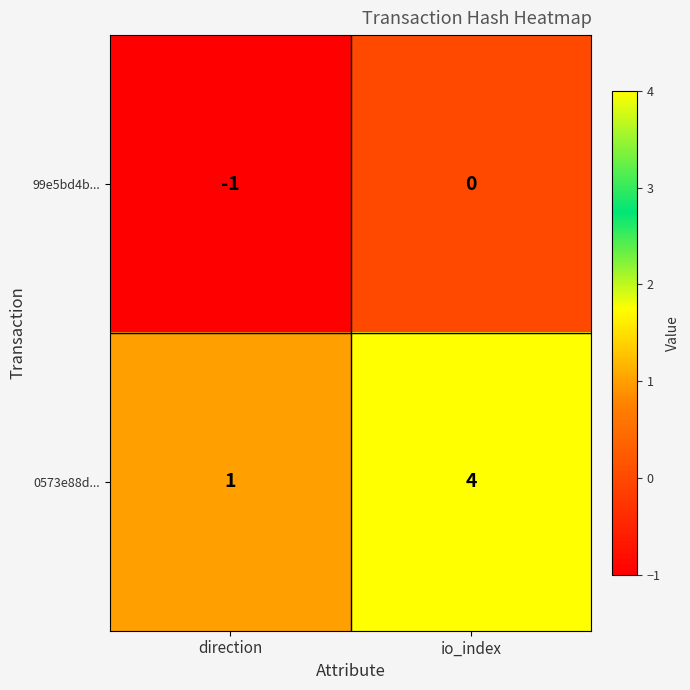

Rank the series by their average value, from highest to lowest.

0573e88d..., 99e5bd4b...